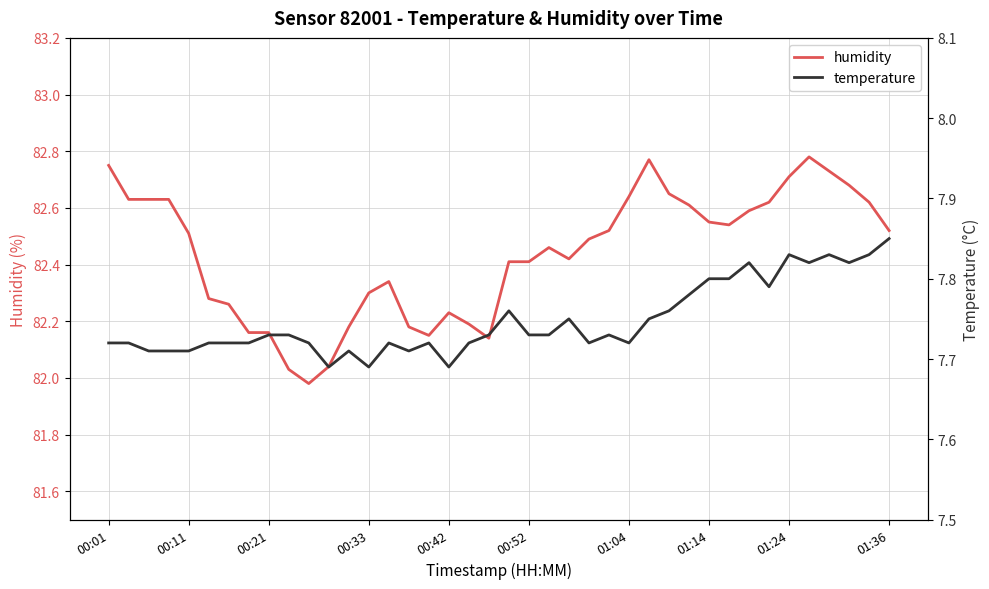

At how many categories does at least one series exceed 64?

40